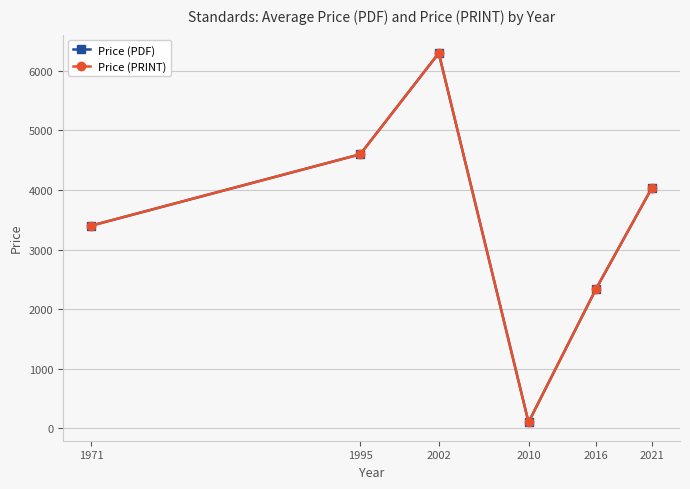

Which series changed the most between 2016 and 2021?

Price (PDF)